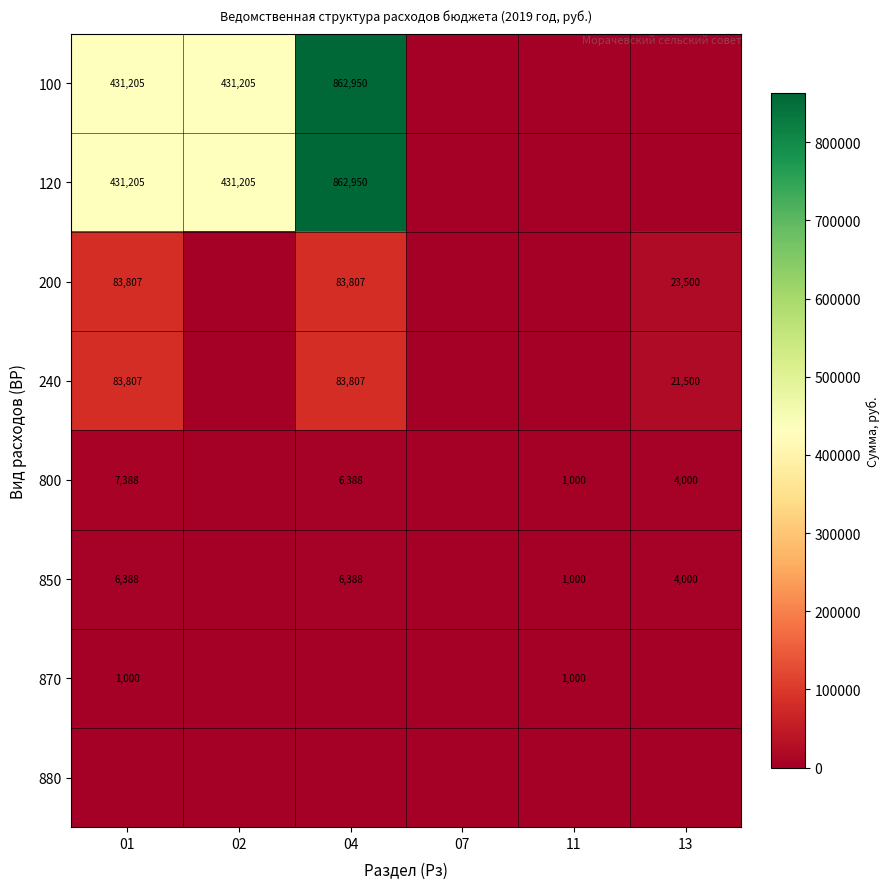

At which category does the chart reach its peak across all series?

04